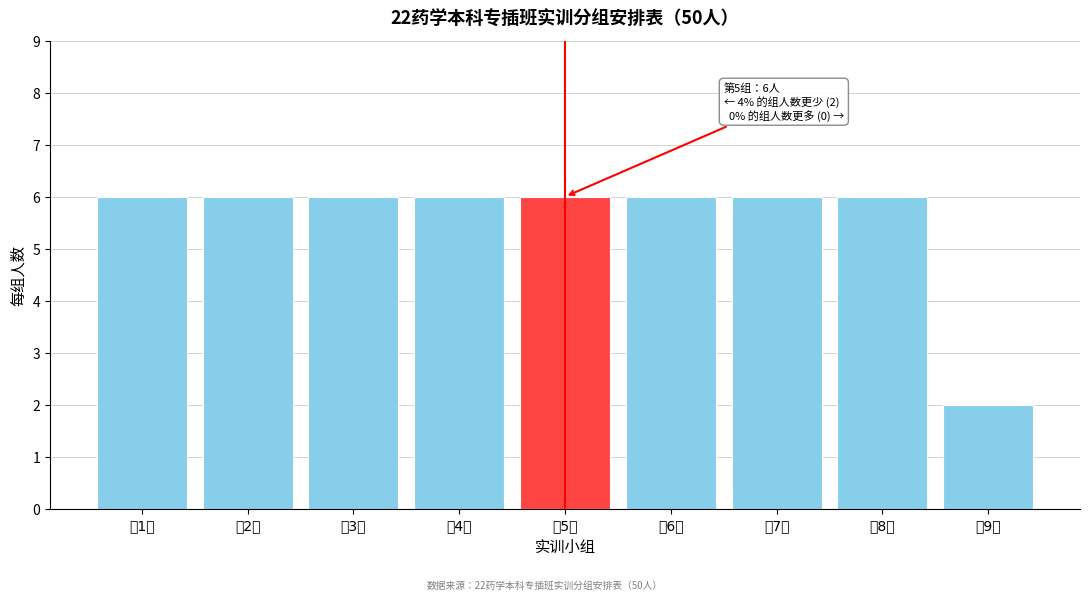

Reading left to right, transcribe all the data shown in this chart.

6	6	6	6	6	6	6	6	2